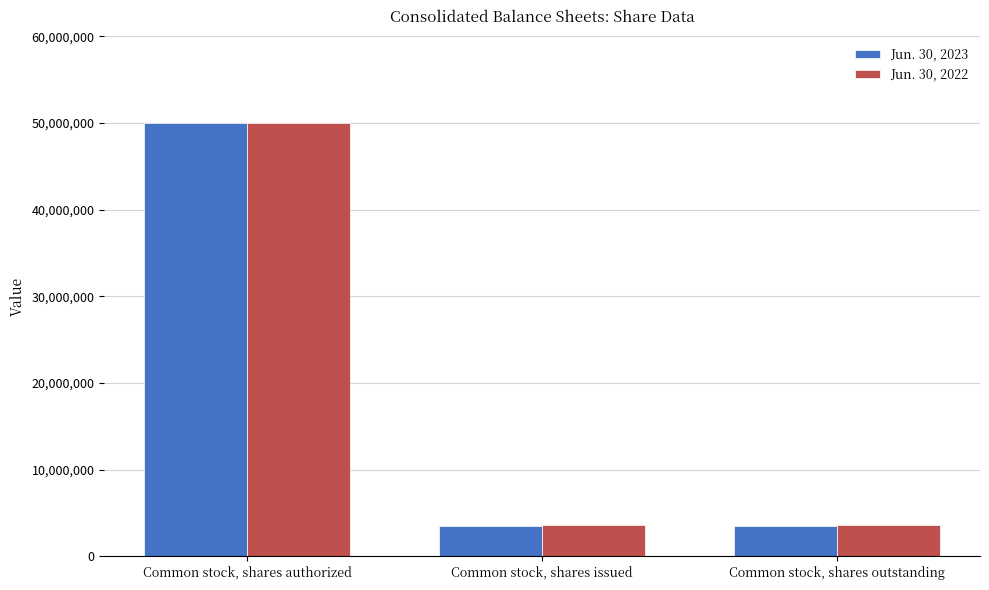

Which series has the largest range (max minus min)?

Jun. 30, 2023